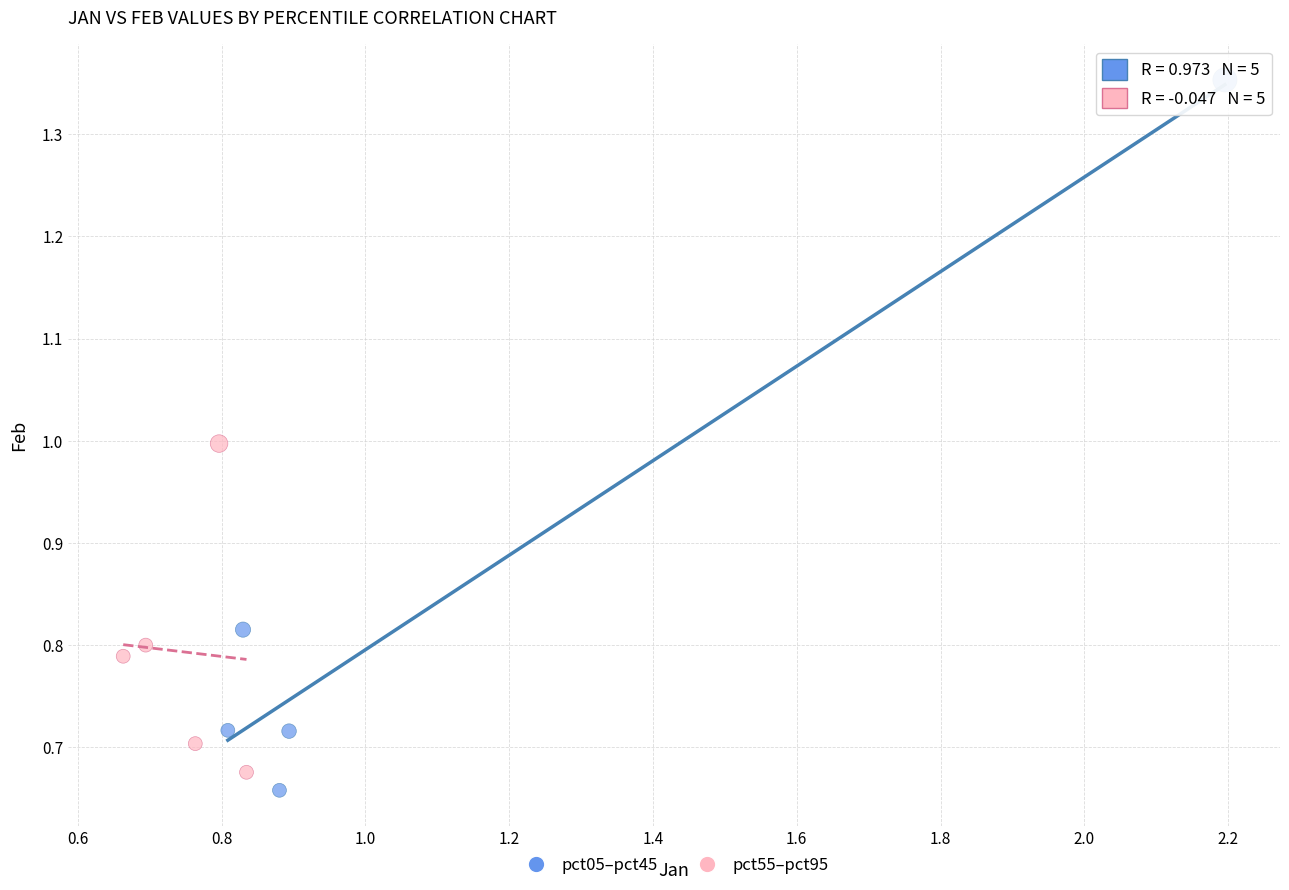

Which series has the widest spread of Y values?

pct05–pct45